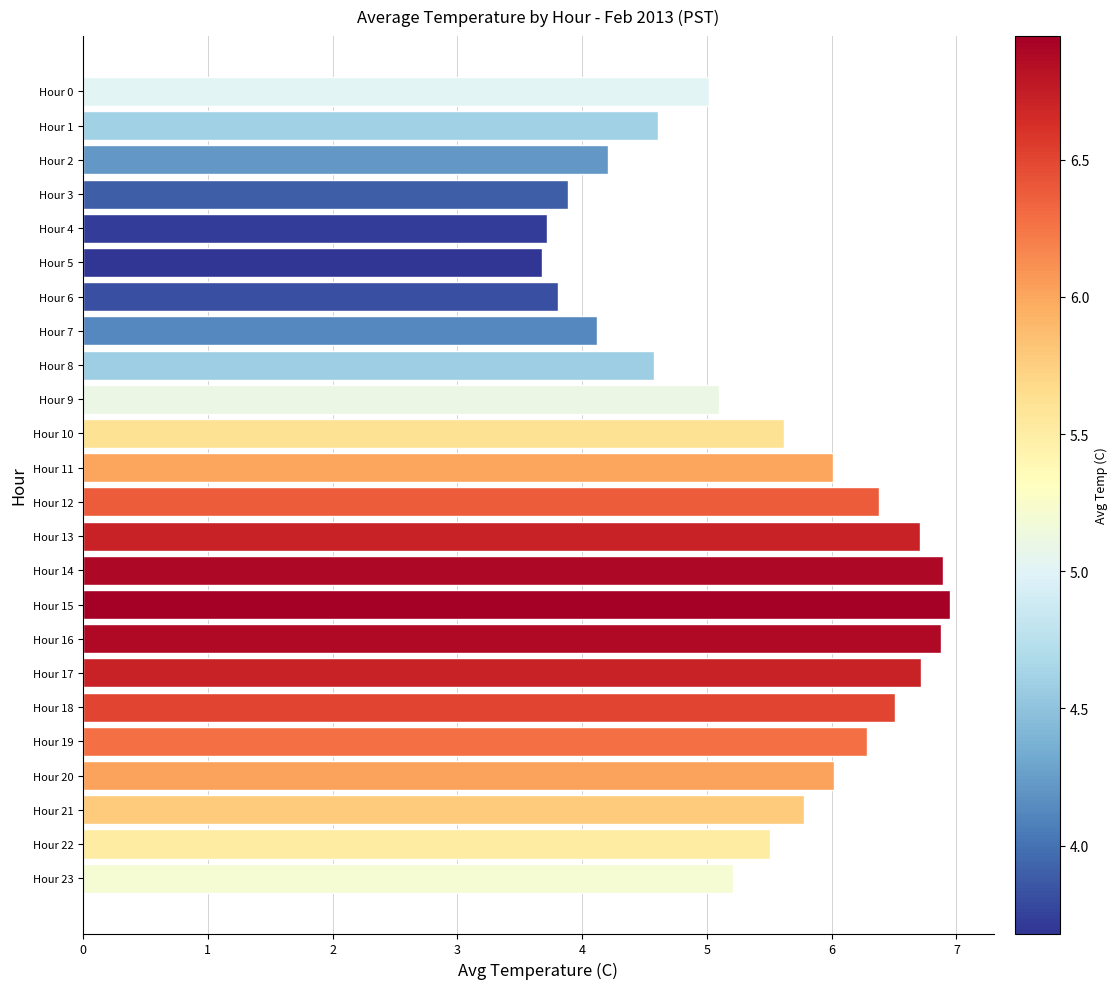

What is the minimum value shown in the chart?

3.7